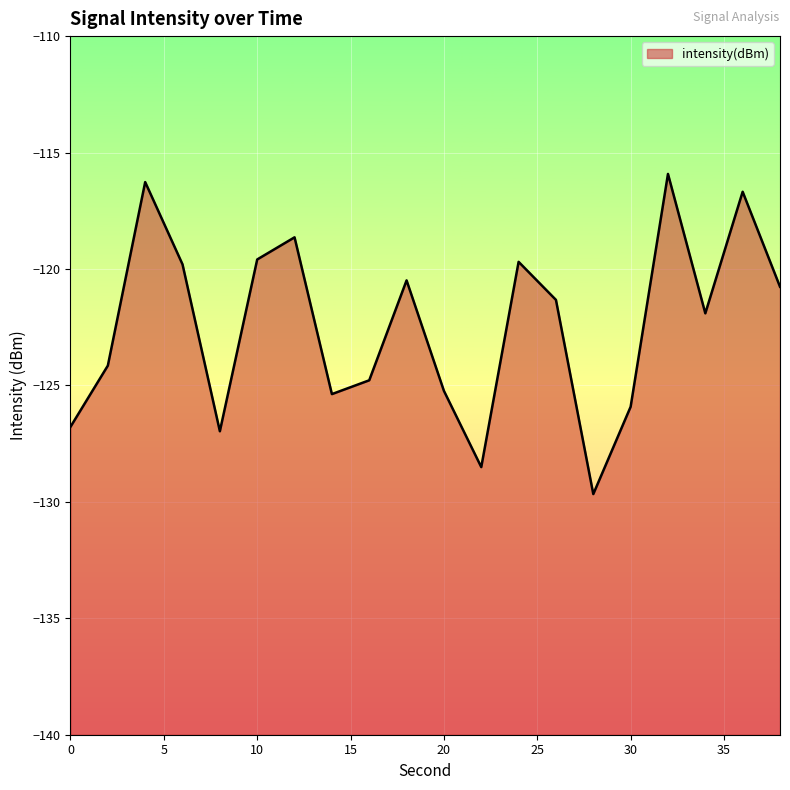

What is the average value?

-122.4